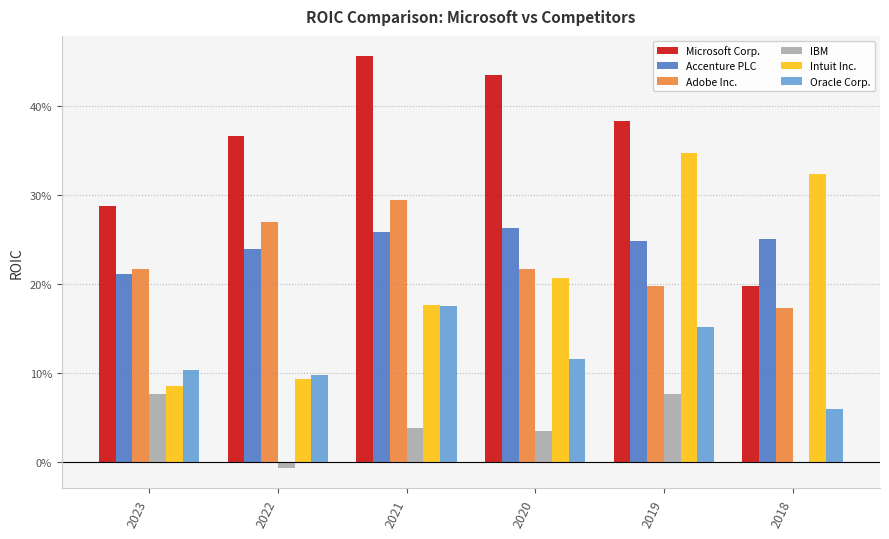

At which label does Accenture PLC reach its peak?

2020